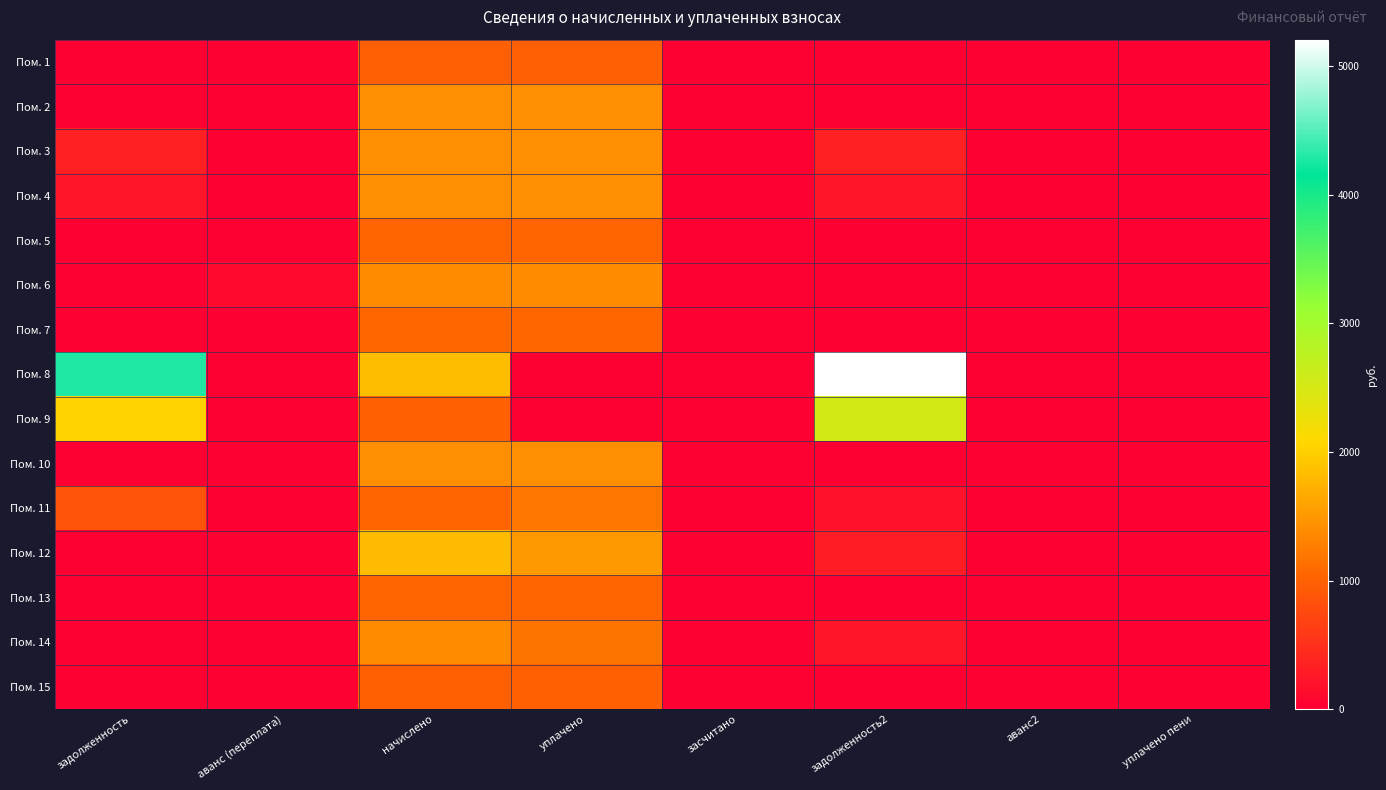

Which series has the largest total across all categories?

Пом. 8